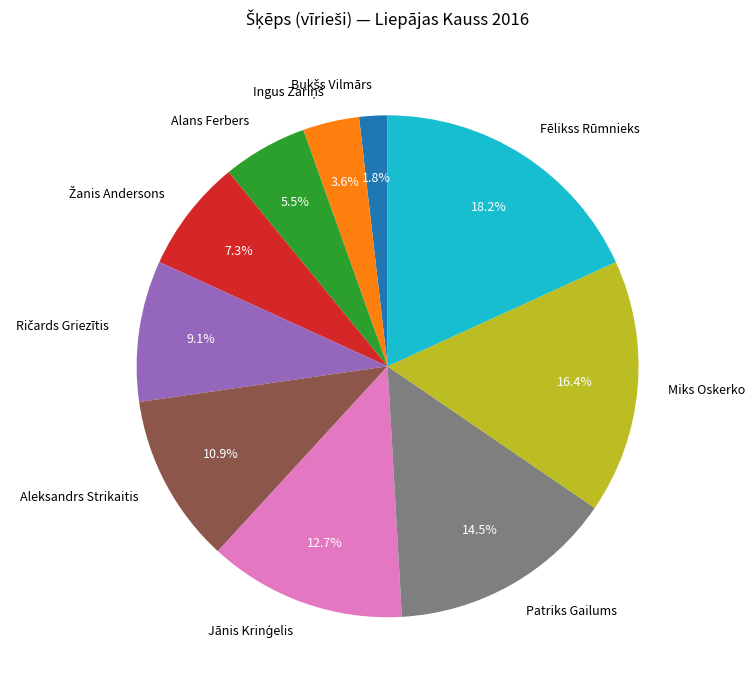

Combined, do Fēlikss Rūmnieks and Alans Ferbers account for over 50%?

No